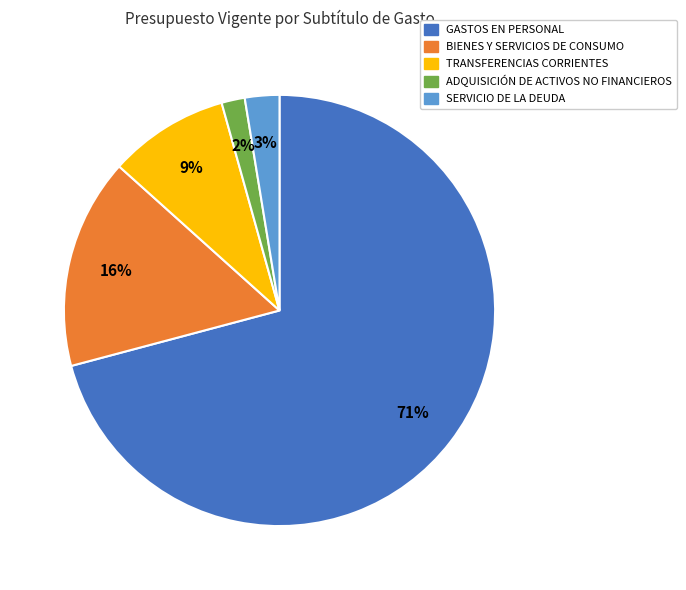

To the nearest percent, what percentage of the pie is ADQUISICIÓN DE ACTIVOS NO FINANCIEROS?

2%